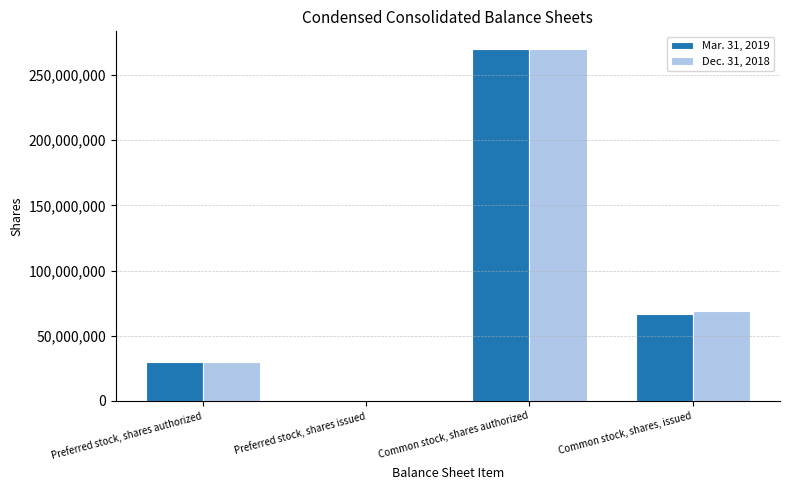

At which category is the sum across all series the highest?

Common stock, shares authorized